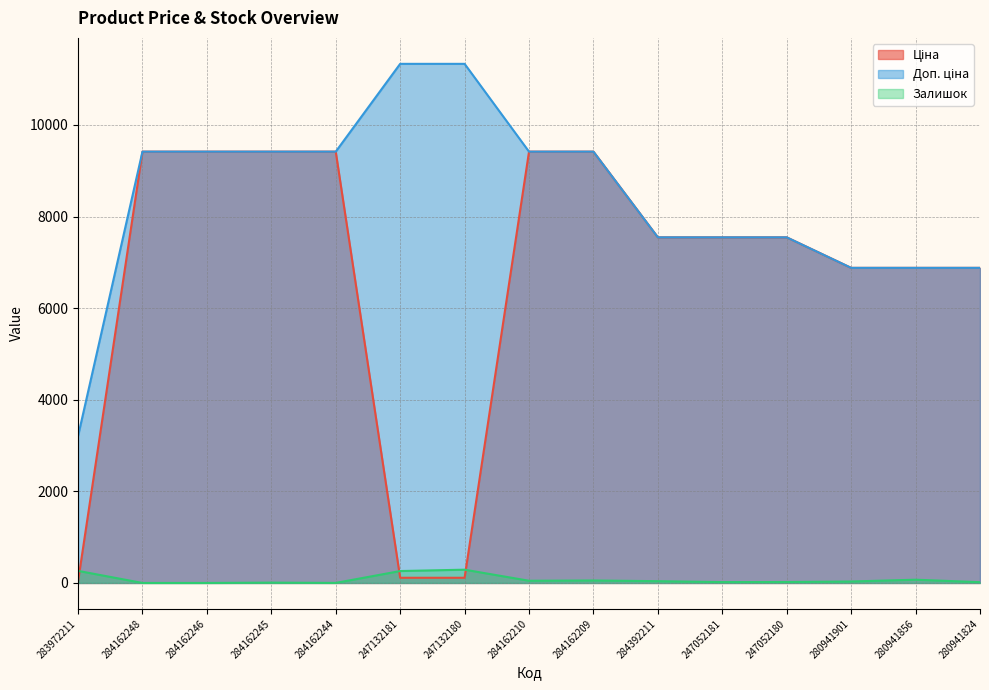

Which category has the lowest value in the Залишок series?

284162248